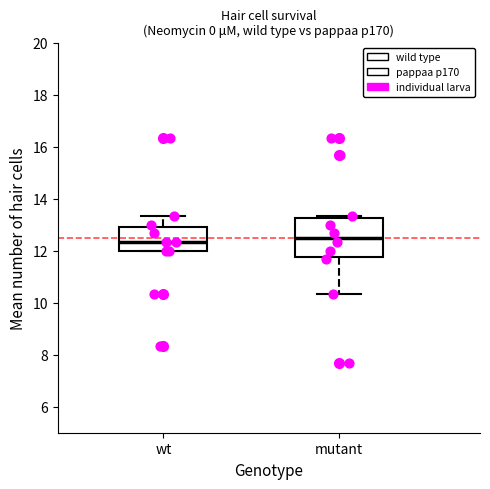

Which box is the tallest, from its lower edge to its upper edge?

mutant